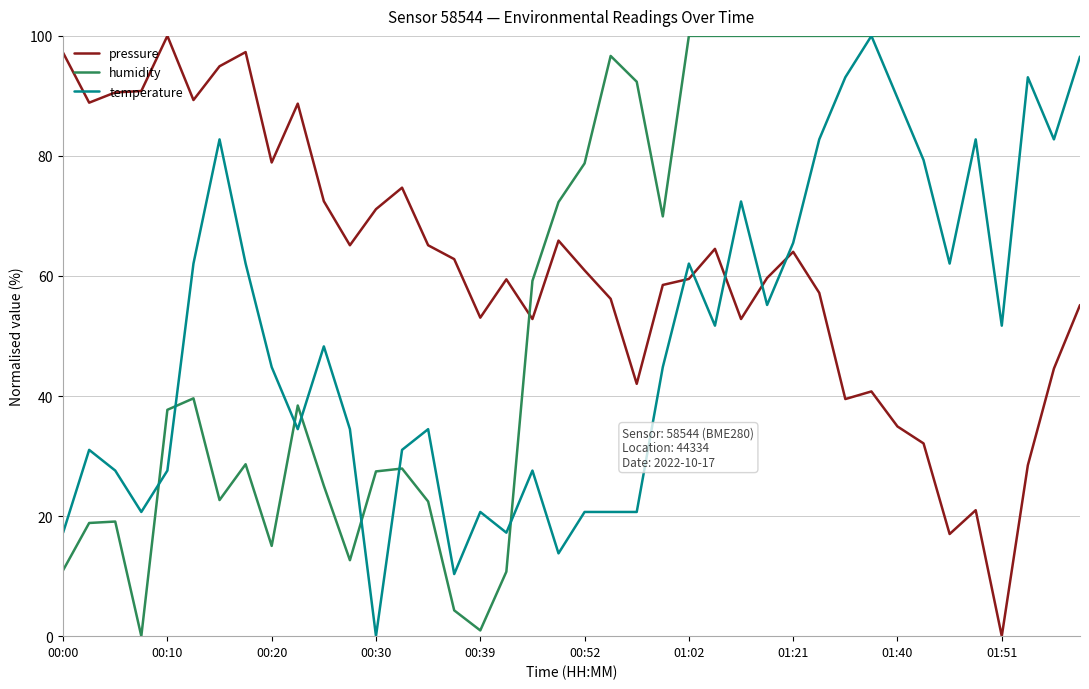

How many categories are shown in the chart?

40